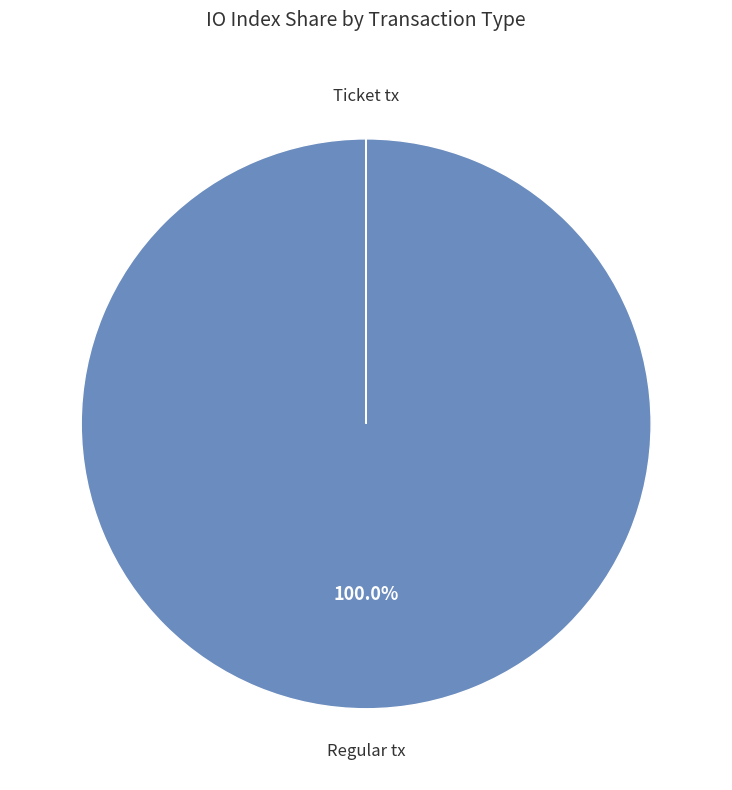

Is there any slice that represents more than half of the pie?

Yes